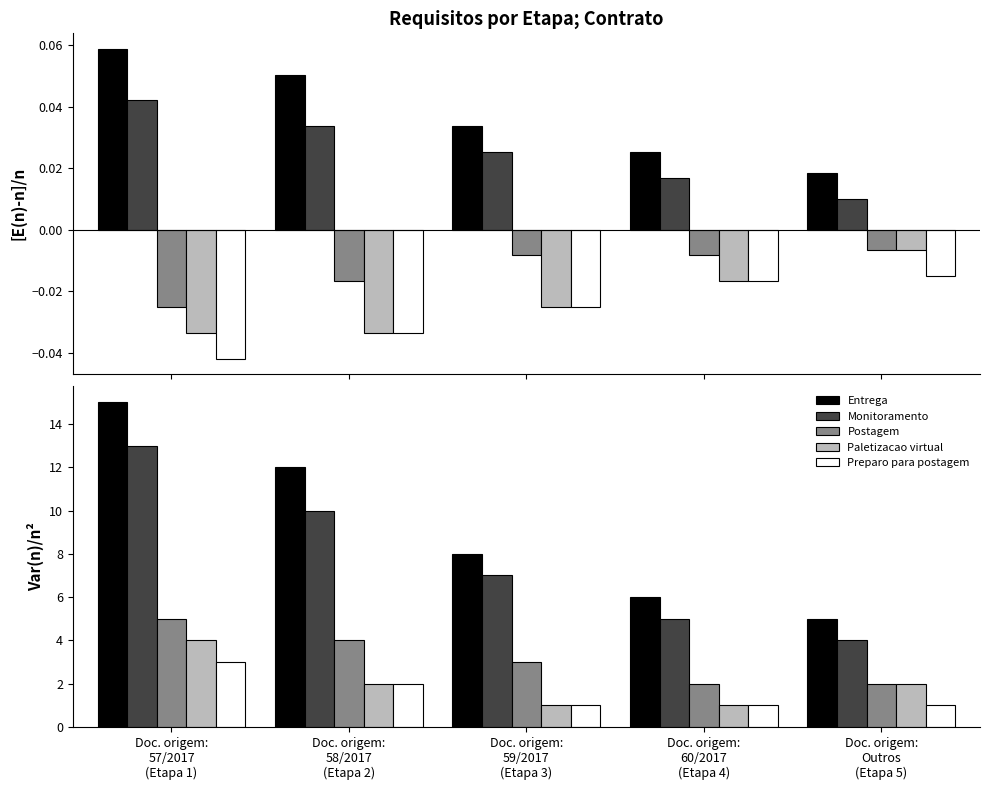

Which series has the largest total across all categories?

Entrega